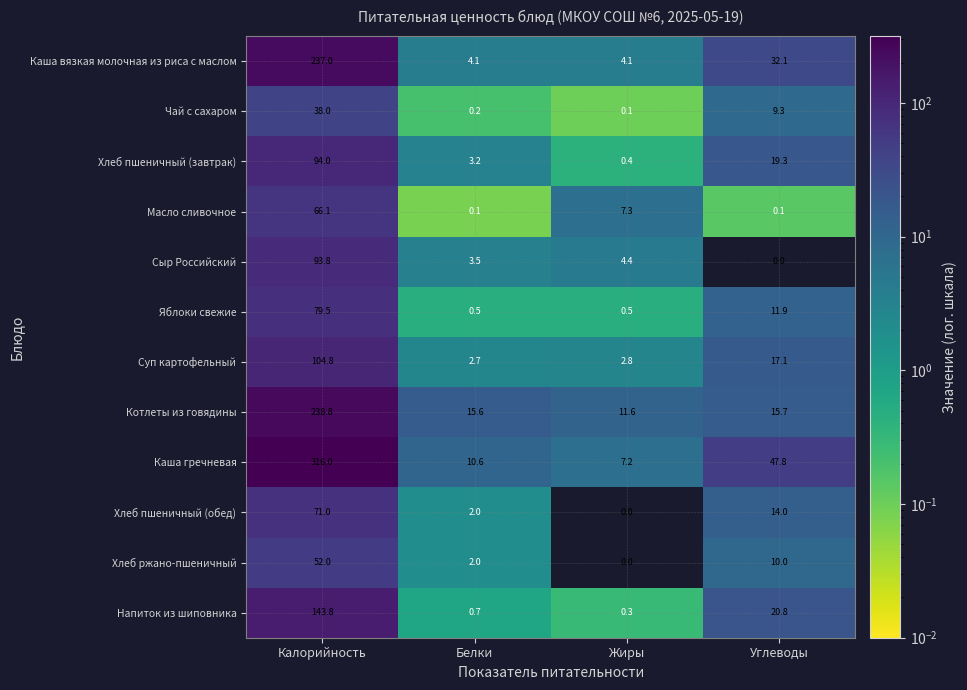

At which category is the sum across all series the highest?

Калорийность